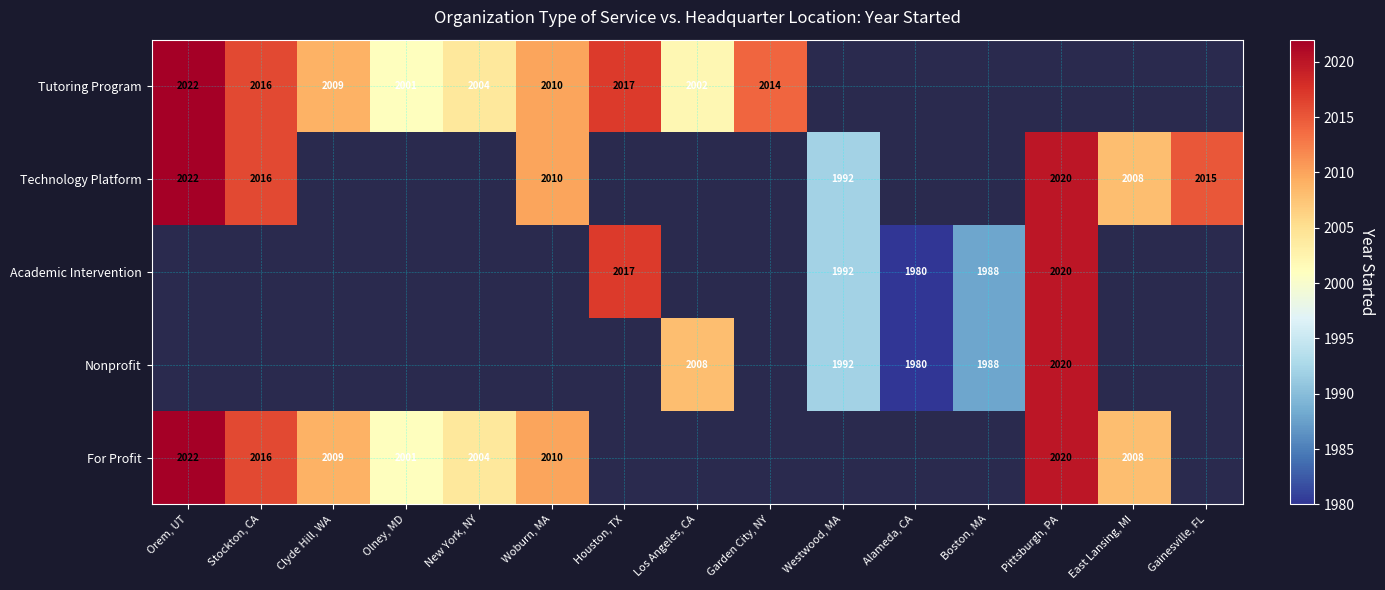

What is the sum of the For Profit values at East Lansing, MI and New York, NY?

4012